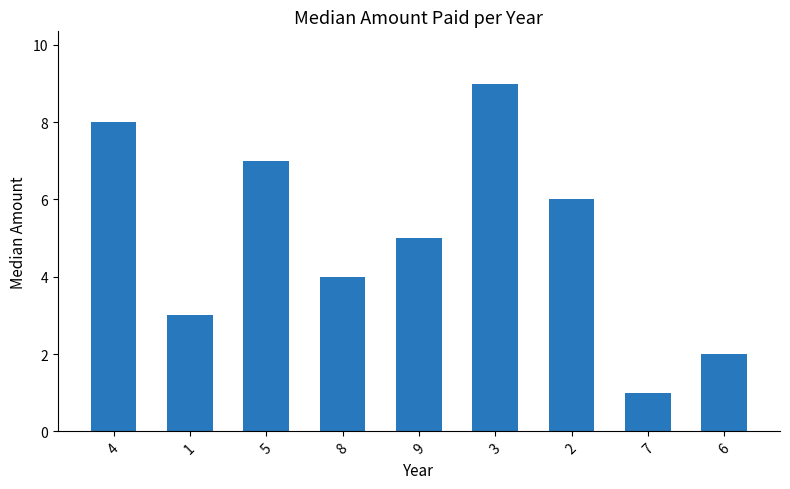

What is the approximate value at 5?

7